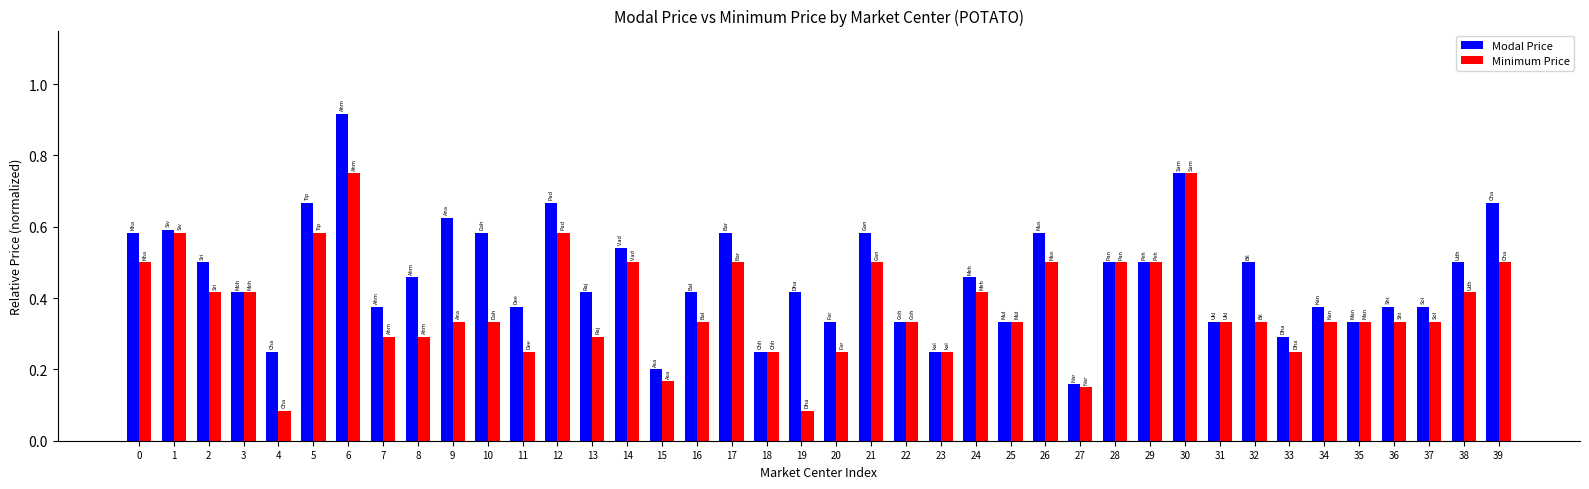

Does the chart contain stacked bars?

No